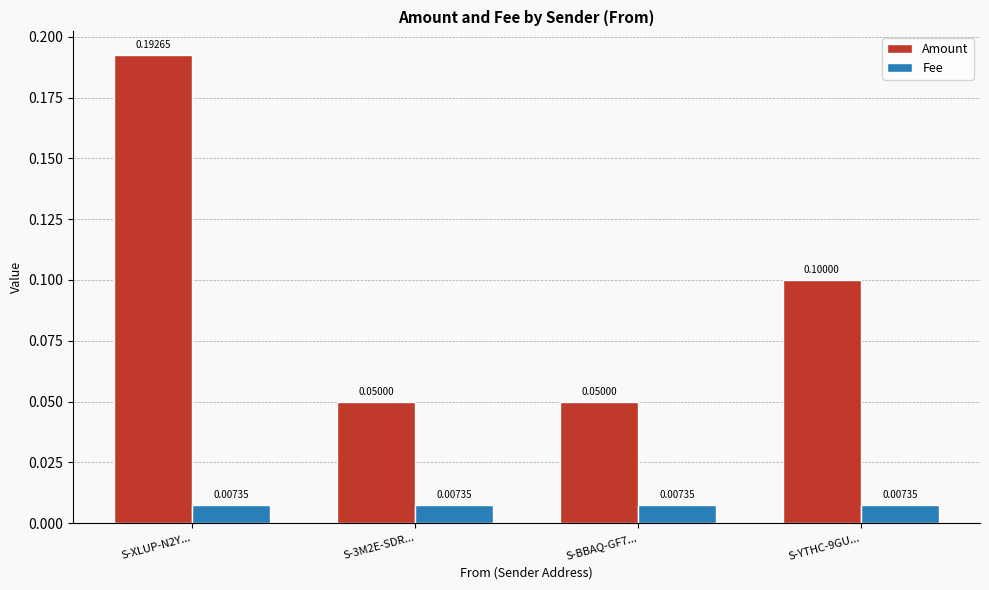

At which category is the sum across all series the highest?

S-XLUP-N2Y...